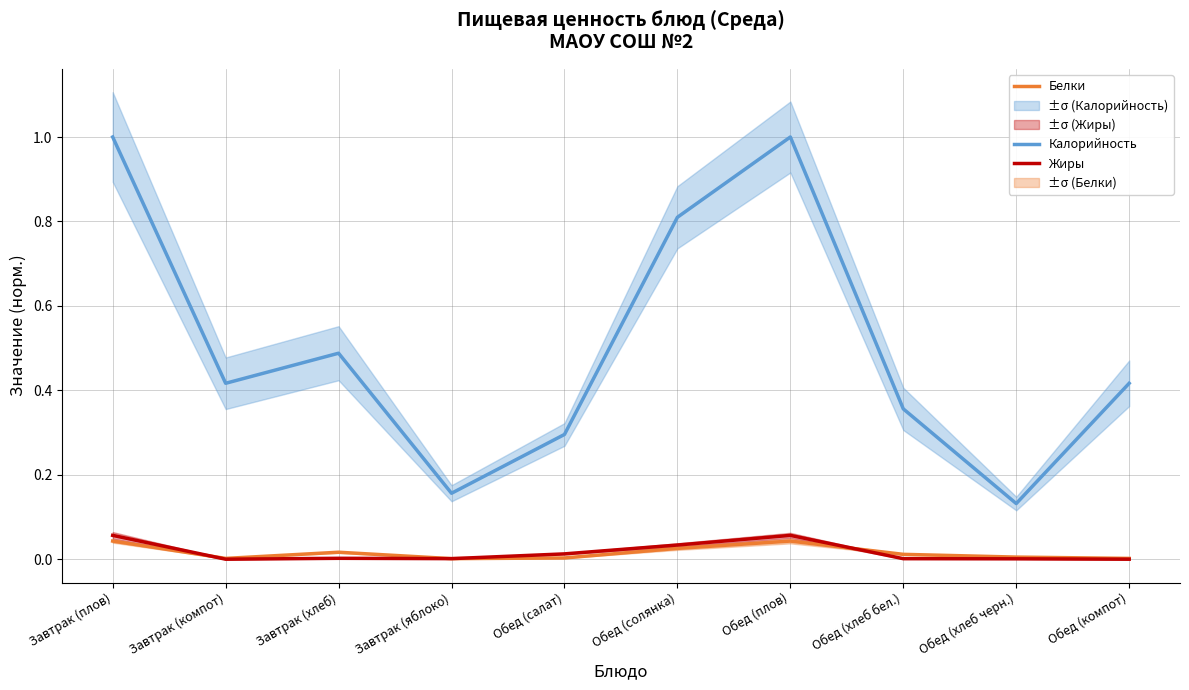

Where is Жиры nearest to the value 0?

Завтрак (компот)